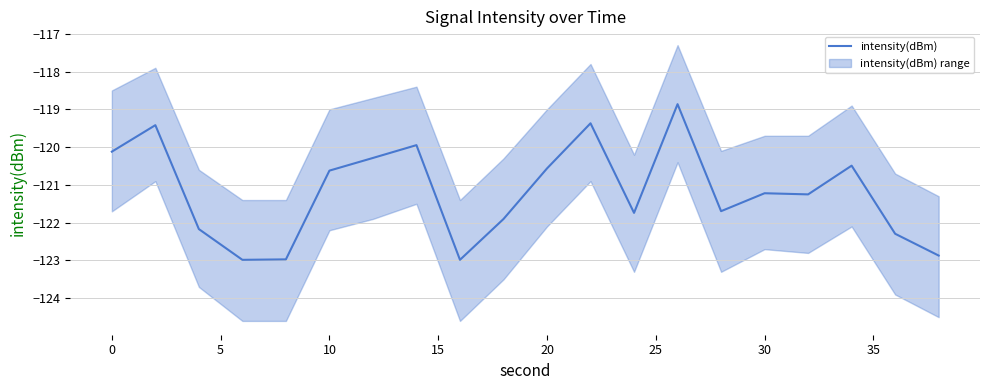

How many interior local peaks (higher than both neighbors) does the data have?

6